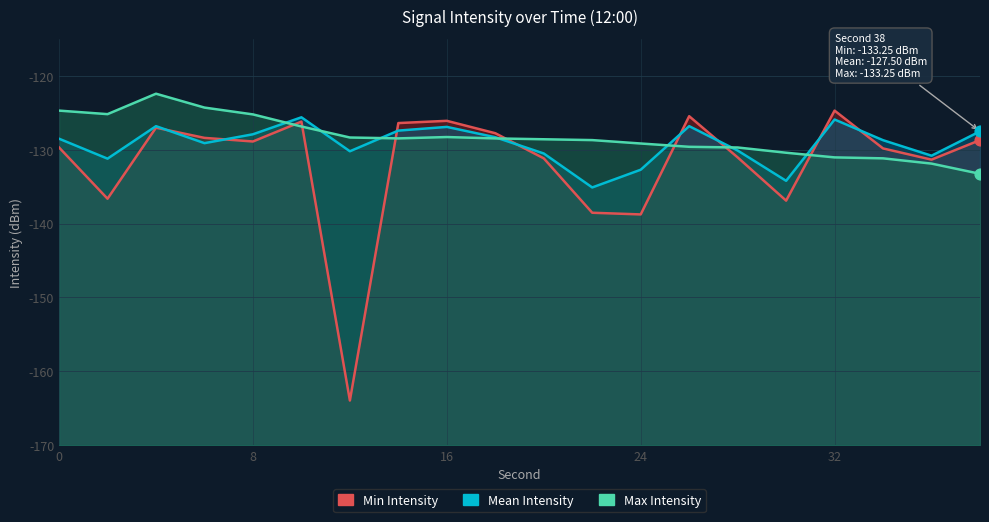

At how many categories does at least one series exceed -163?

20